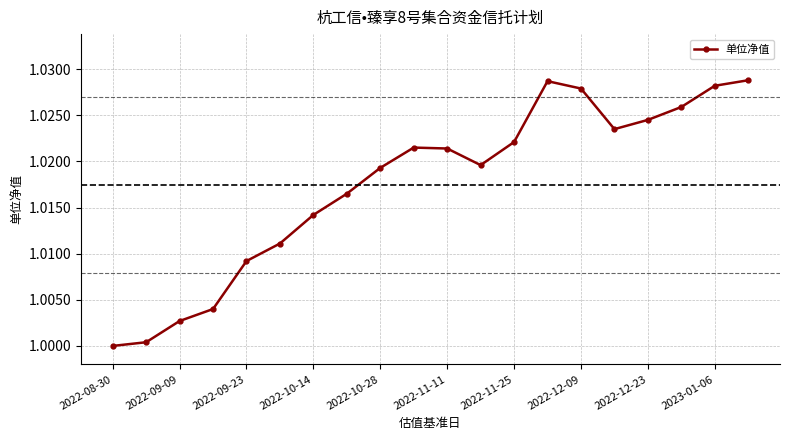

What is the sum of all values?

20.3